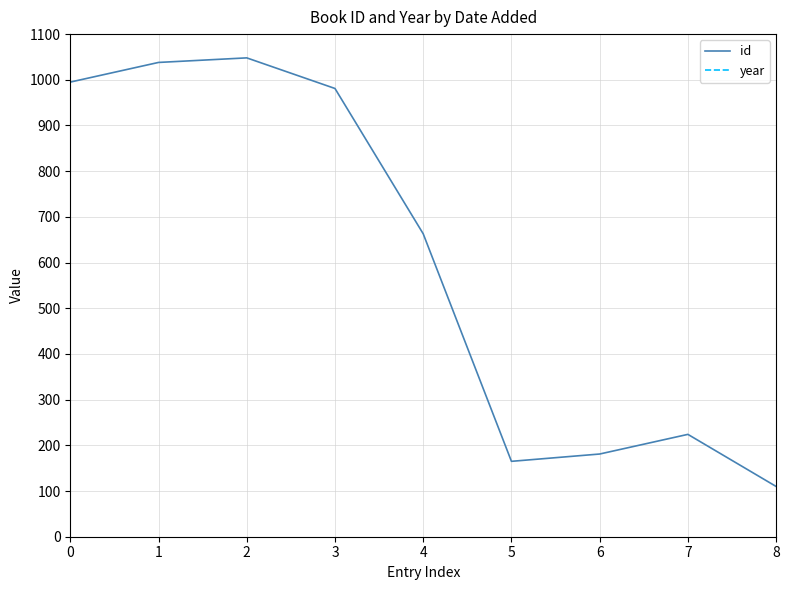

Which series has the largest total across all categories?

year